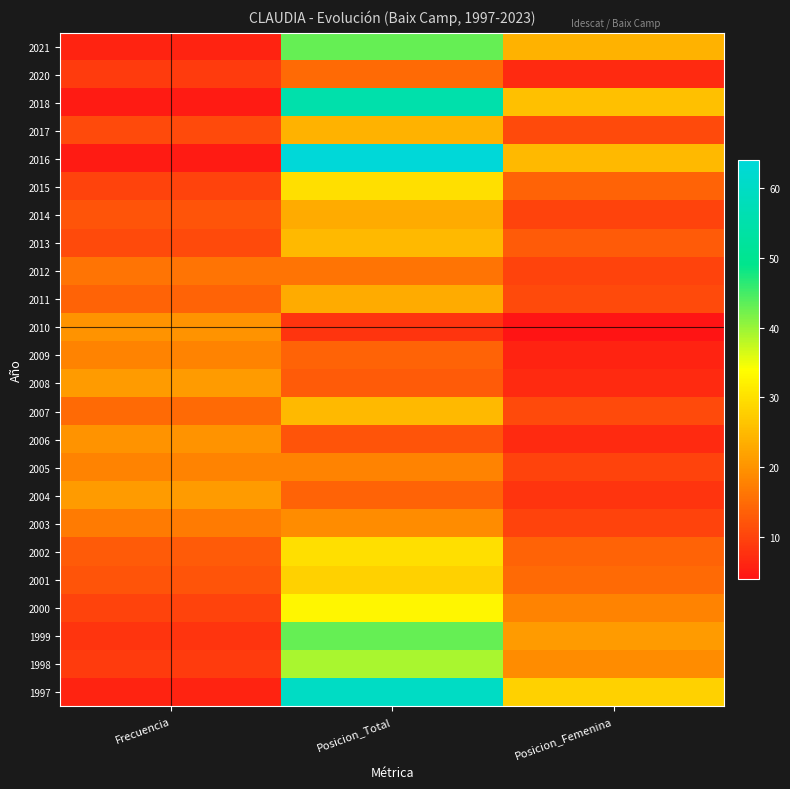

How many series are shown in this chart?

24